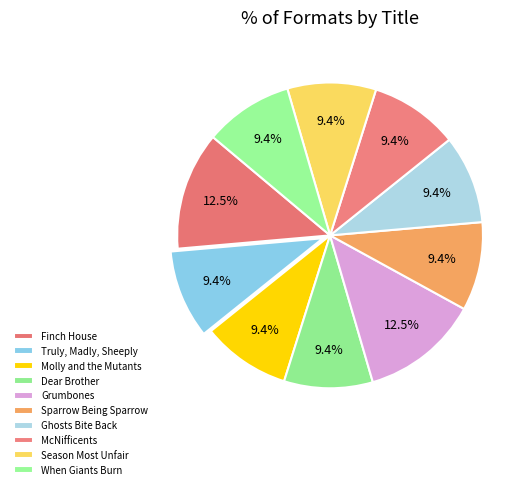

To the nearest percent, what is the combined percentage of Dear Brother and Truly, Madly, Sheeply?

19%